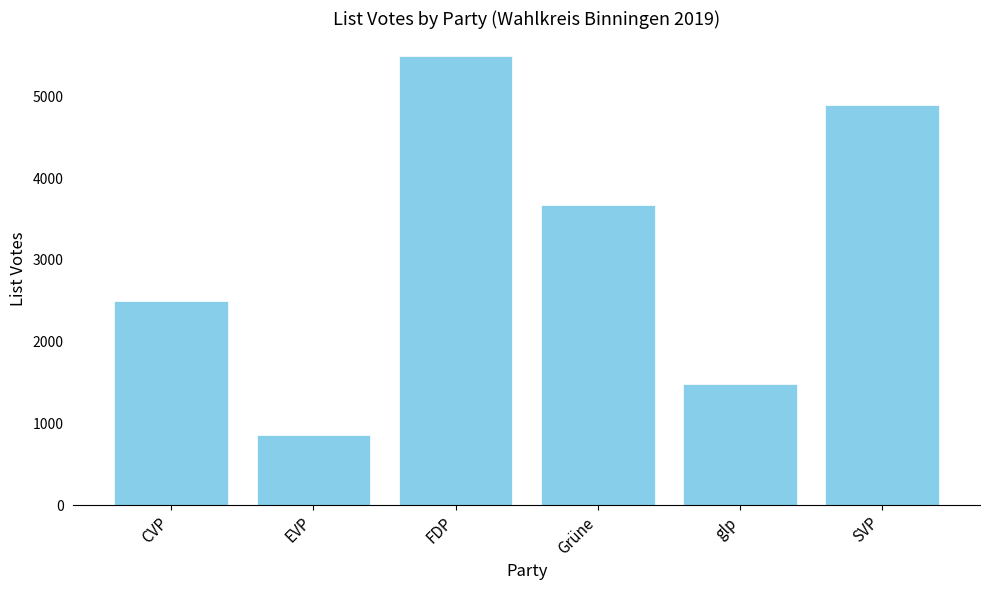

Are the bars grouped side by side (vs. stacked)?

No